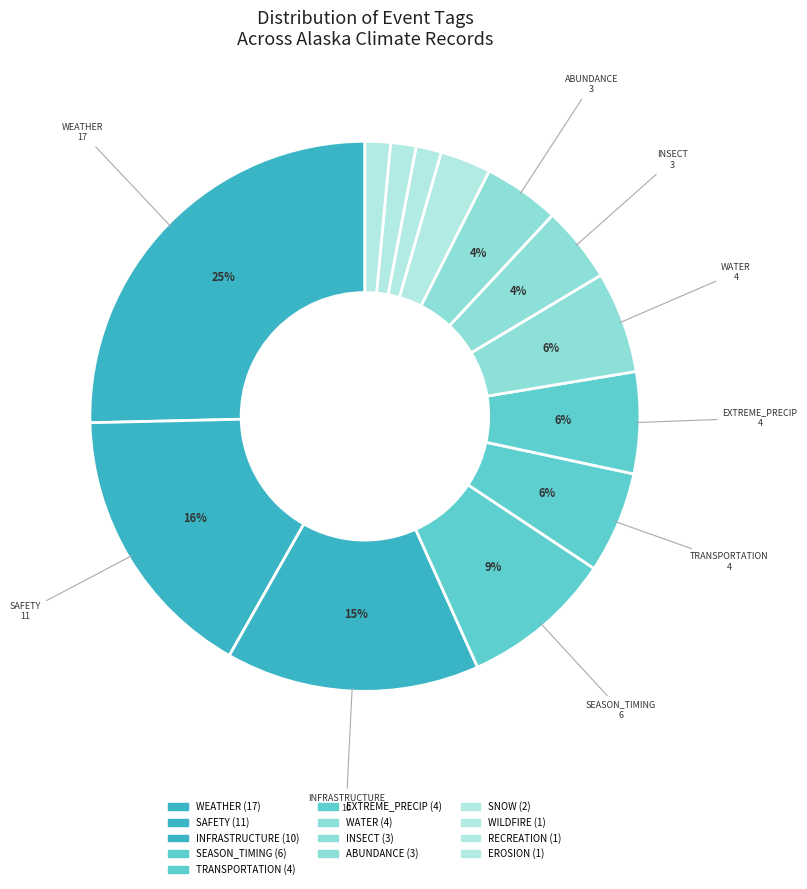

What is the smallest slice in the pie chart?

WILDFIRE